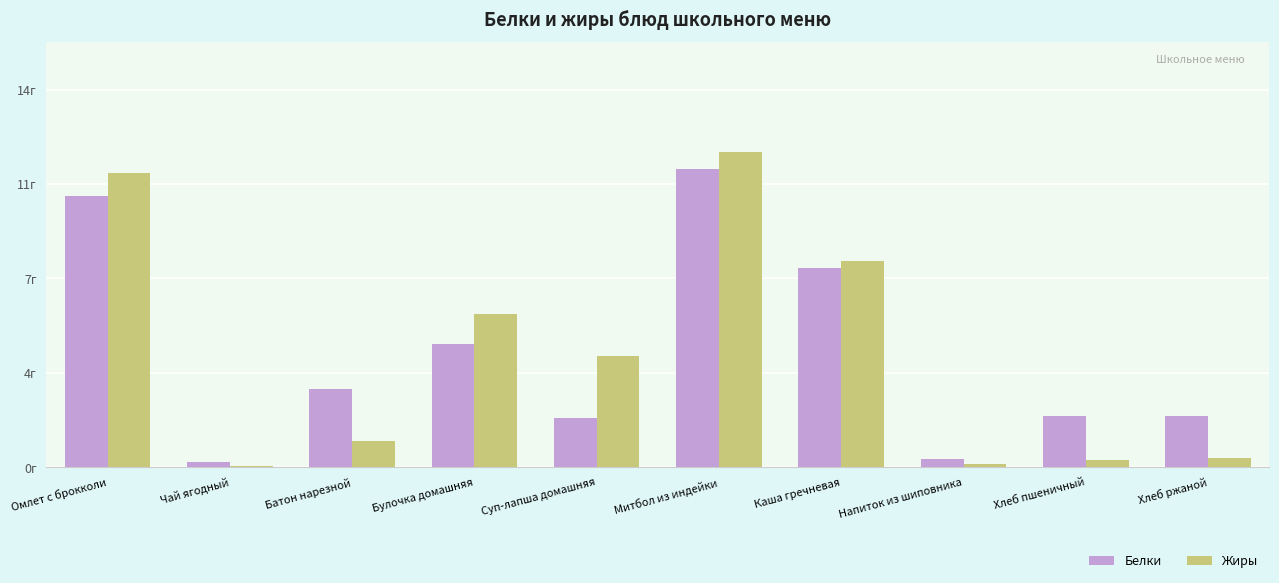

Read the Белки value at Омлет с брокколи.

10.4